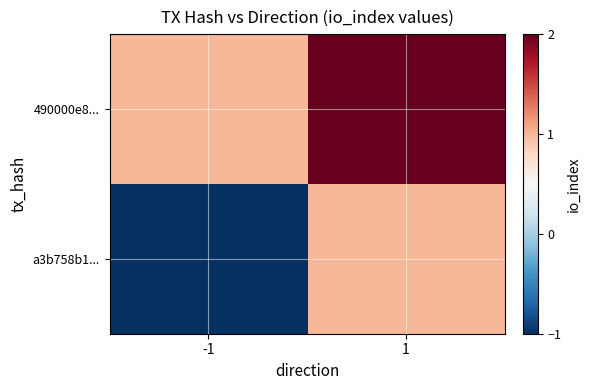

At how many categories does at least one series exceed 0?

2